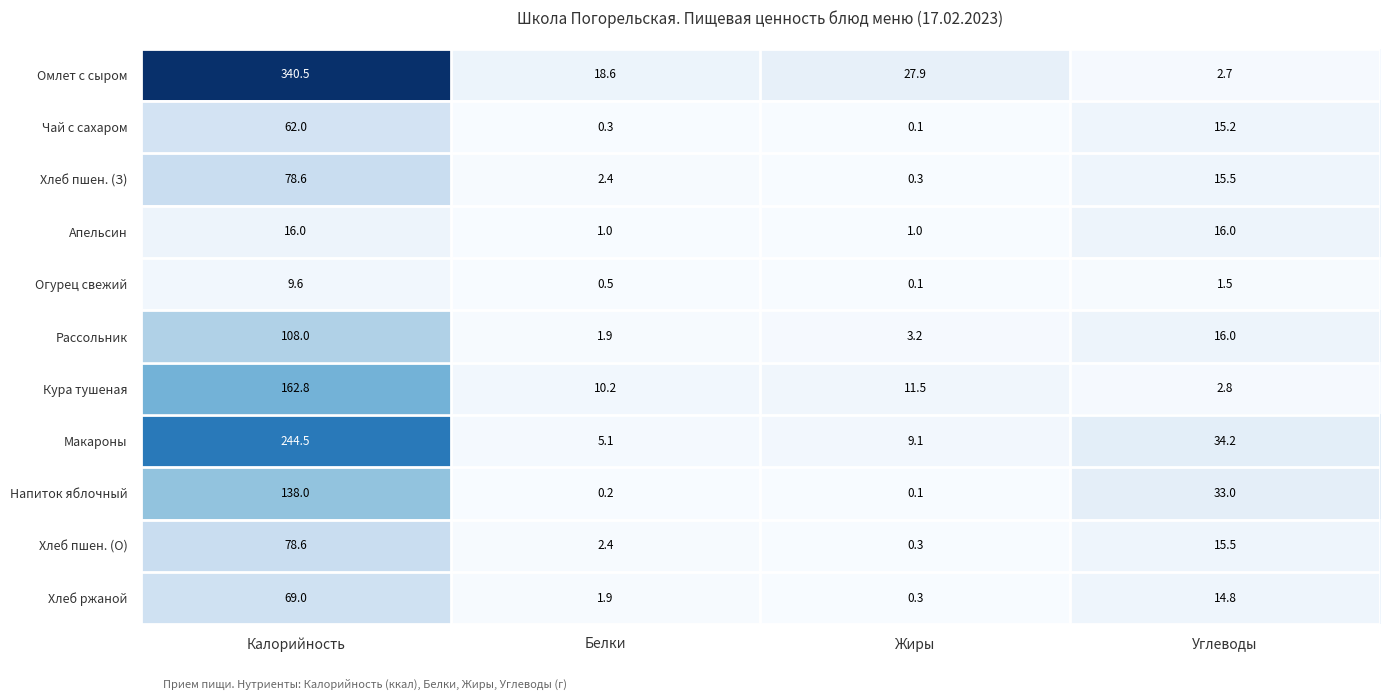

What is the difference between the second highest and minimum values in the Чай с сахаром series?

15.1